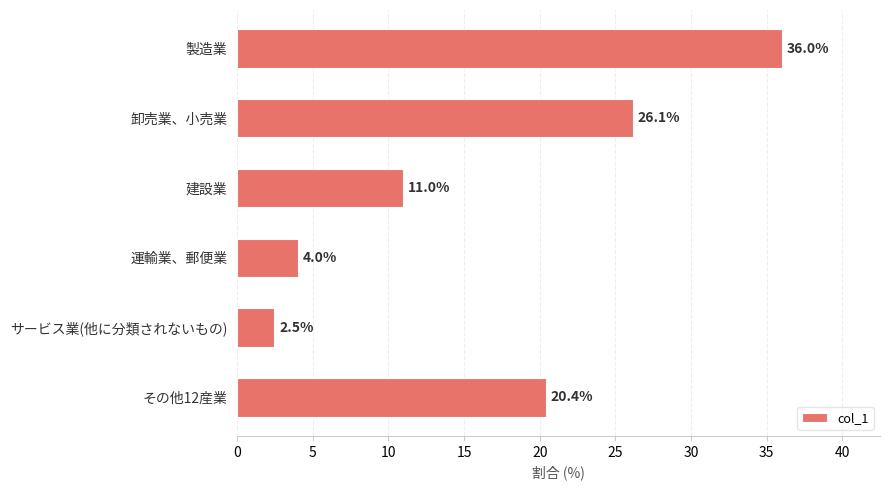

What is the sum of all values?

100.0